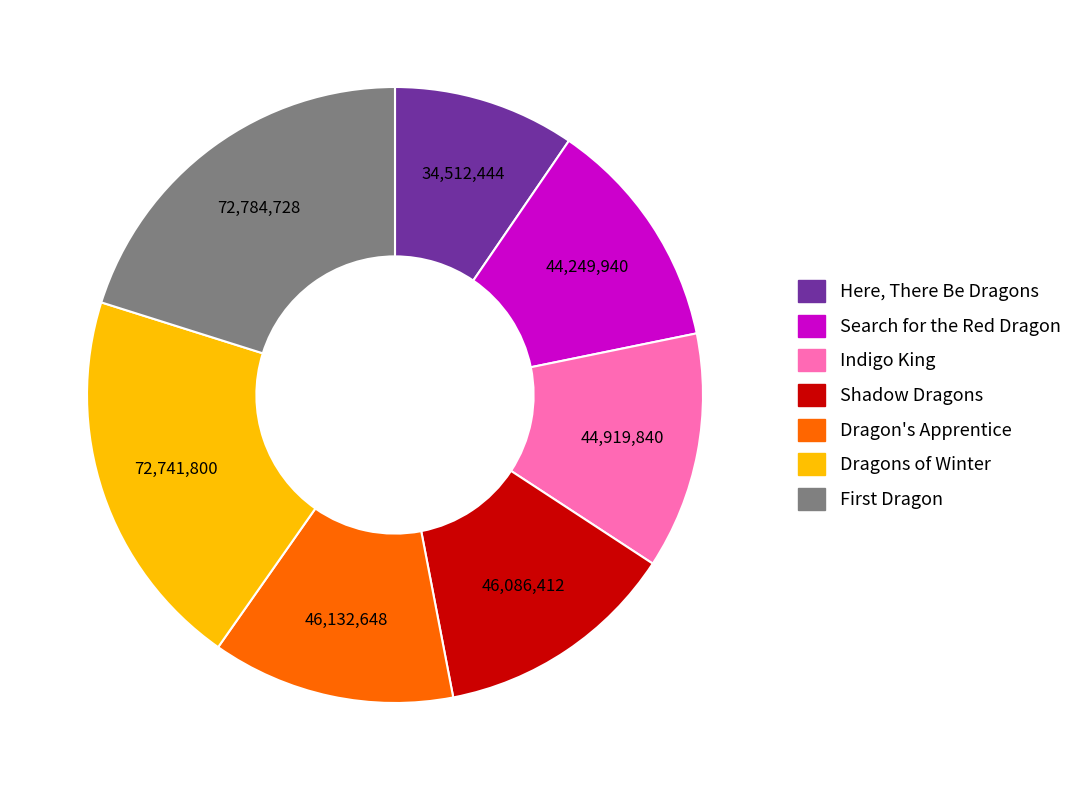

Combined, do Dragons of Winter and Dragon's Apprentice account for over 50%?

No